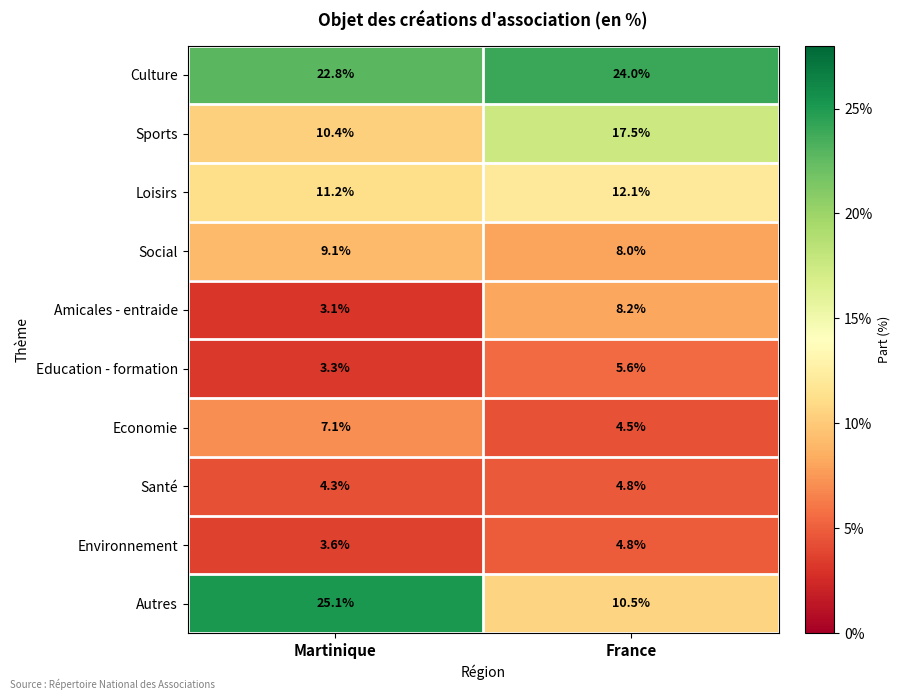

What is the maximum value shown in the chart?

25.1